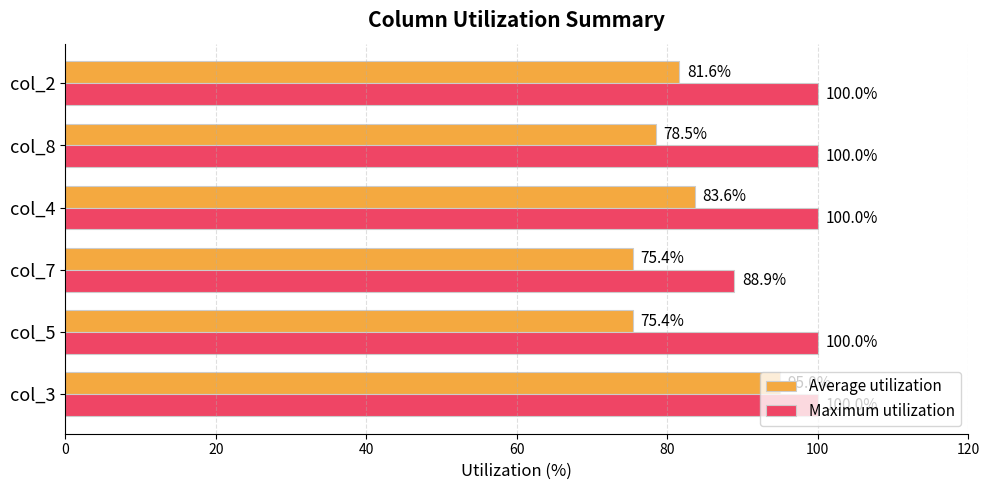

What is the average value of the Maximum utilization series?

98.1